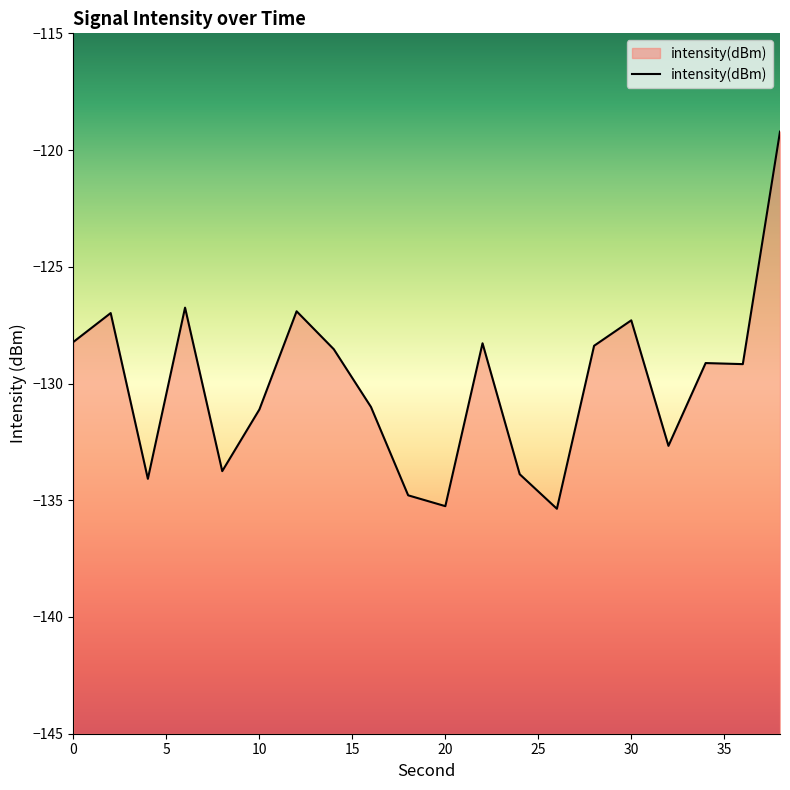

What is the sum of the values at 6 and 26?

-262.1